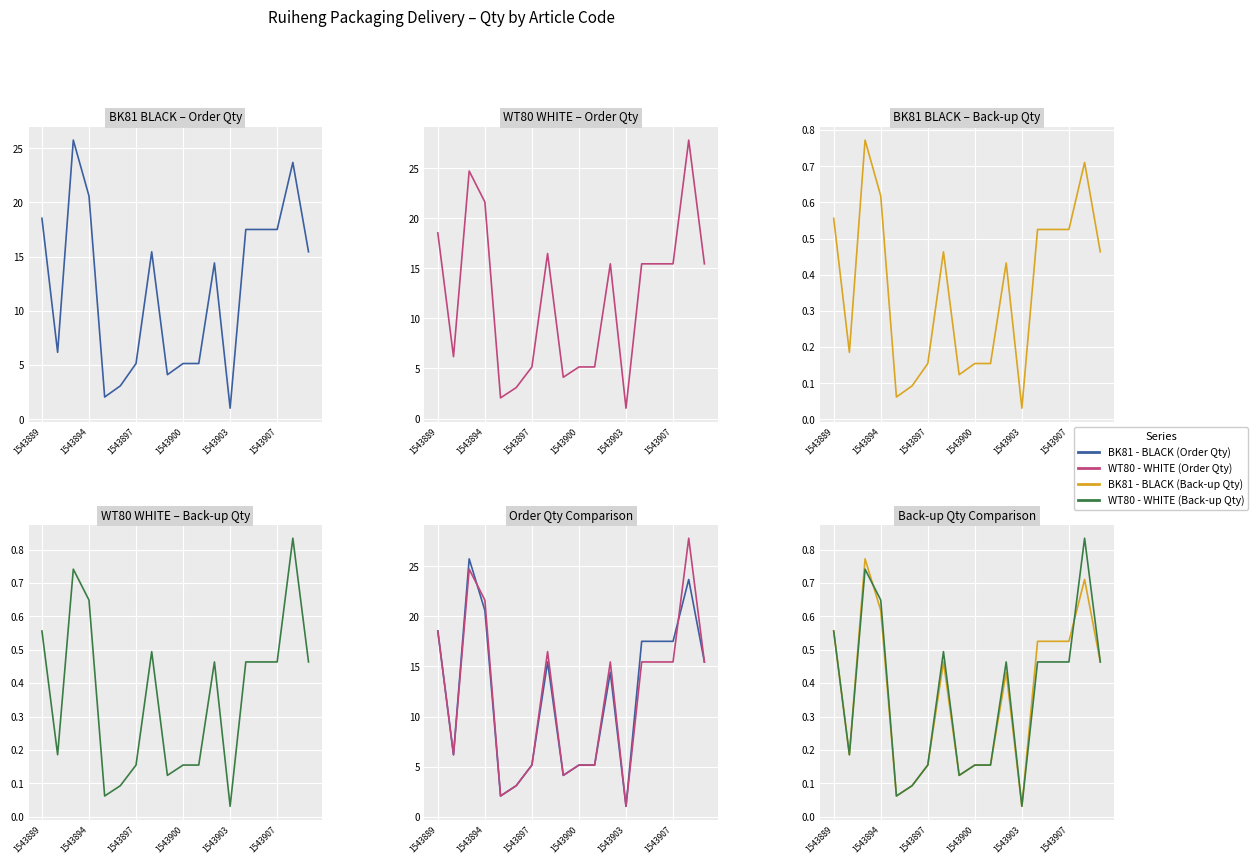

Which category has the lowest value across all series?

1543903